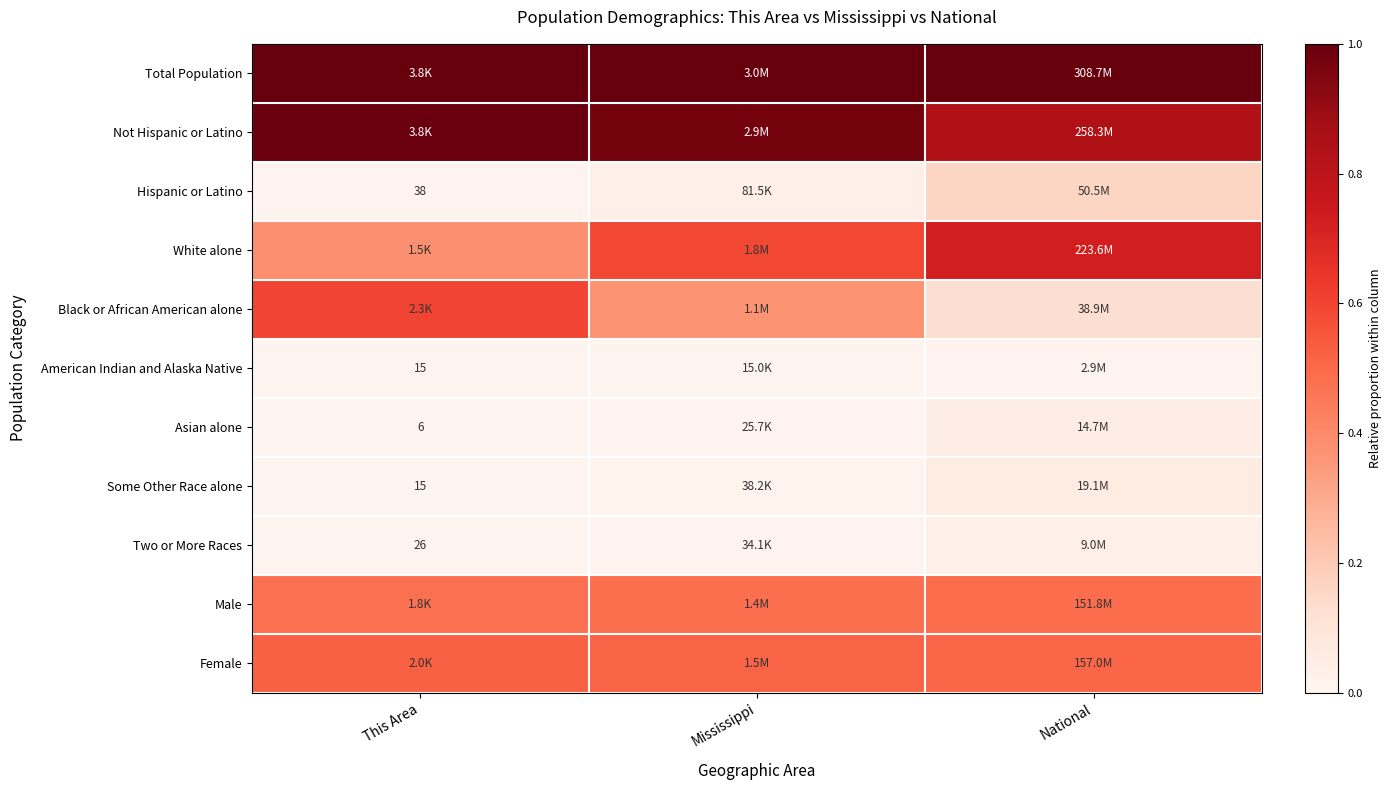

True or false: Hispanic or Latino has a value of 0.0 at This Area.

False